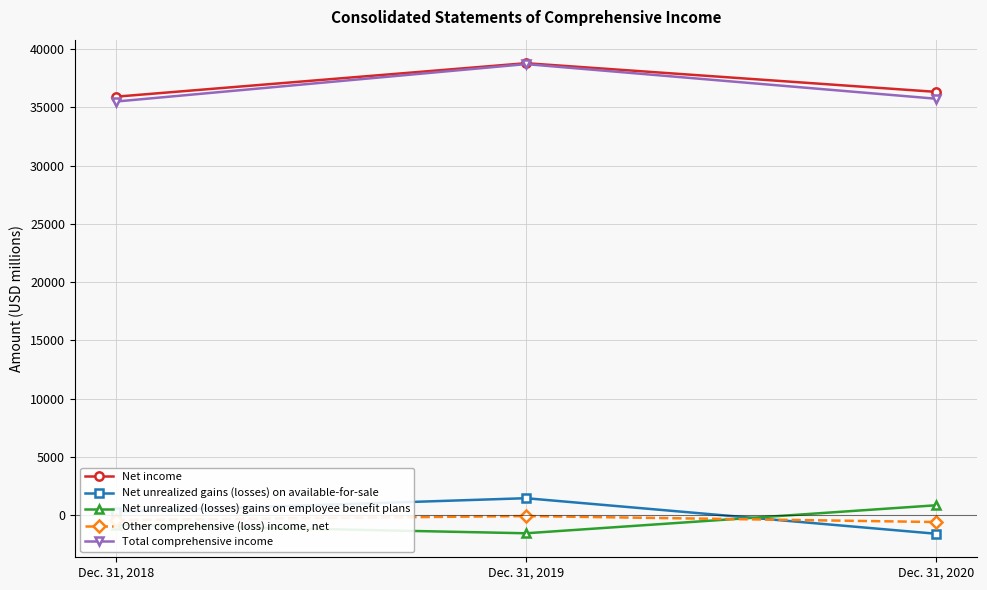

Rank the series at Dec. 31, 2018 from lowest to highest value.

Net unrealized (losses) gains on employee benefit plans, Other comprehensive (loss) income, net, Net unrealized gains (losses) on available-for-sale, Total comprehensive income, Net income